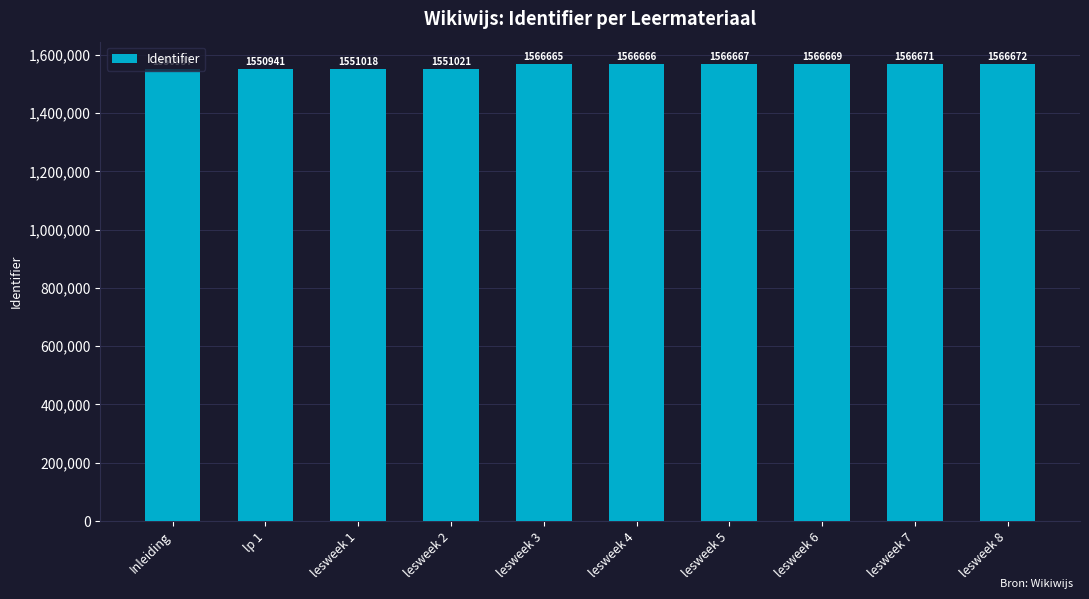

List the labels in order of value, smallest first.

Inleiding, lp 1, lesweek 1, lesweek 2, lesweek 3, lesweek 4, lesweek 5, lesweek 6, lesweek 7, lesweek 8